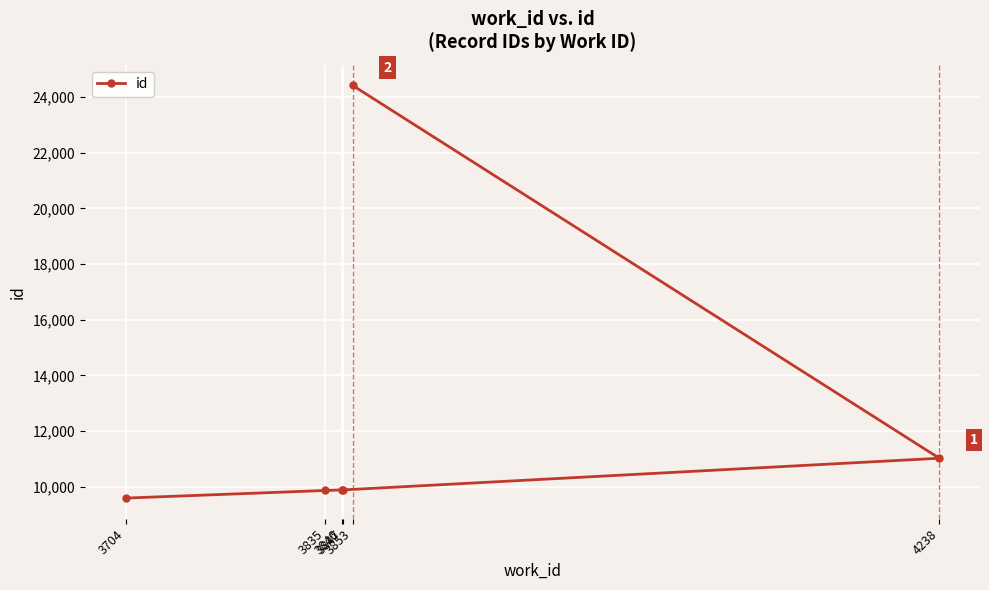

What is the sum of the values at 3846 and 3847?

19781